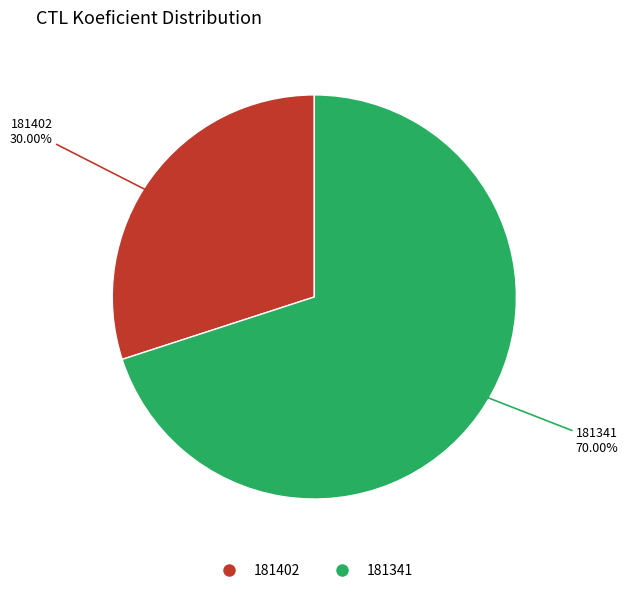

Which category has the smallest portion of the pie?

181402